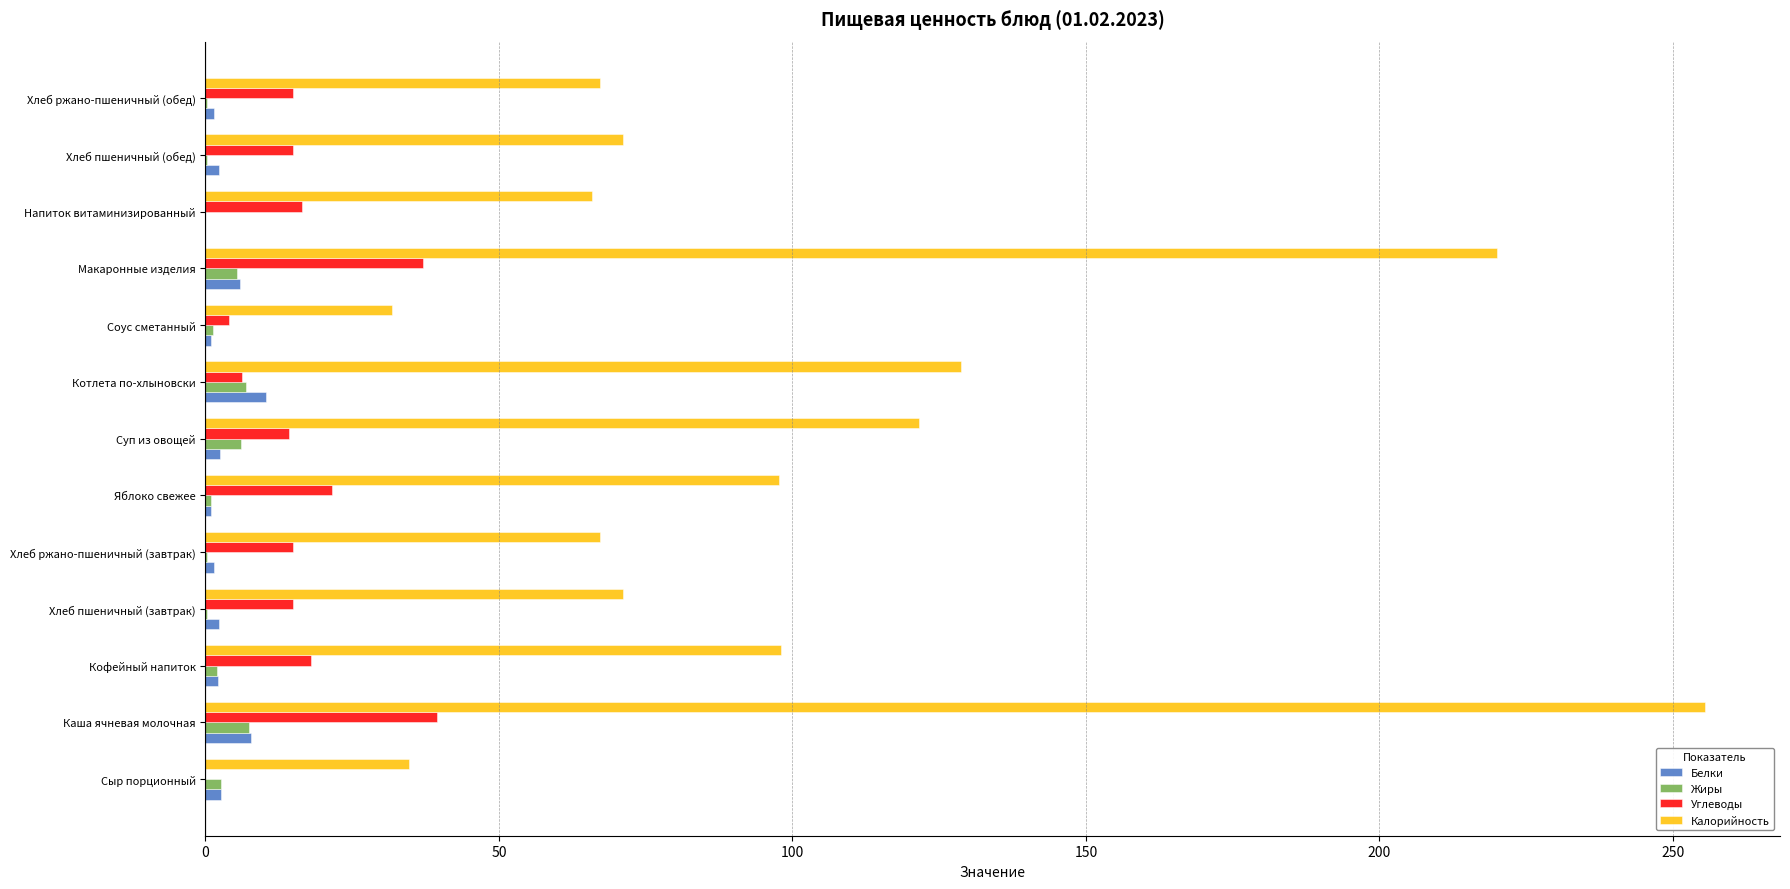

The Калорийность series shows 67.3 at Хлеб ржано-пшеничный (завтрак). True or false?

True